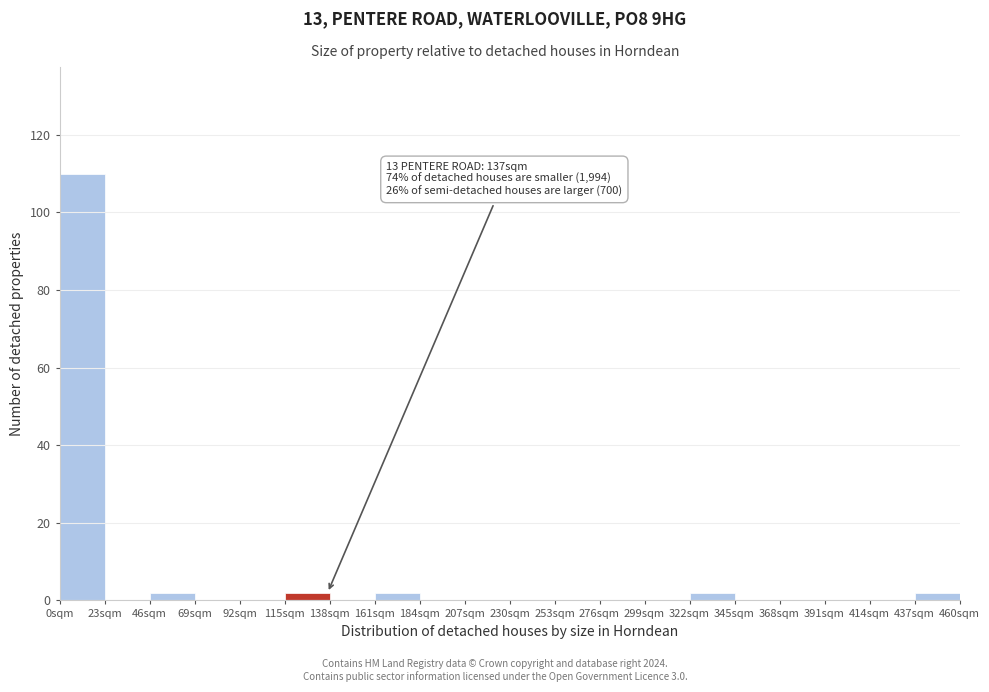

Over which range of the x-axis is the bar tallest?

0 to 23